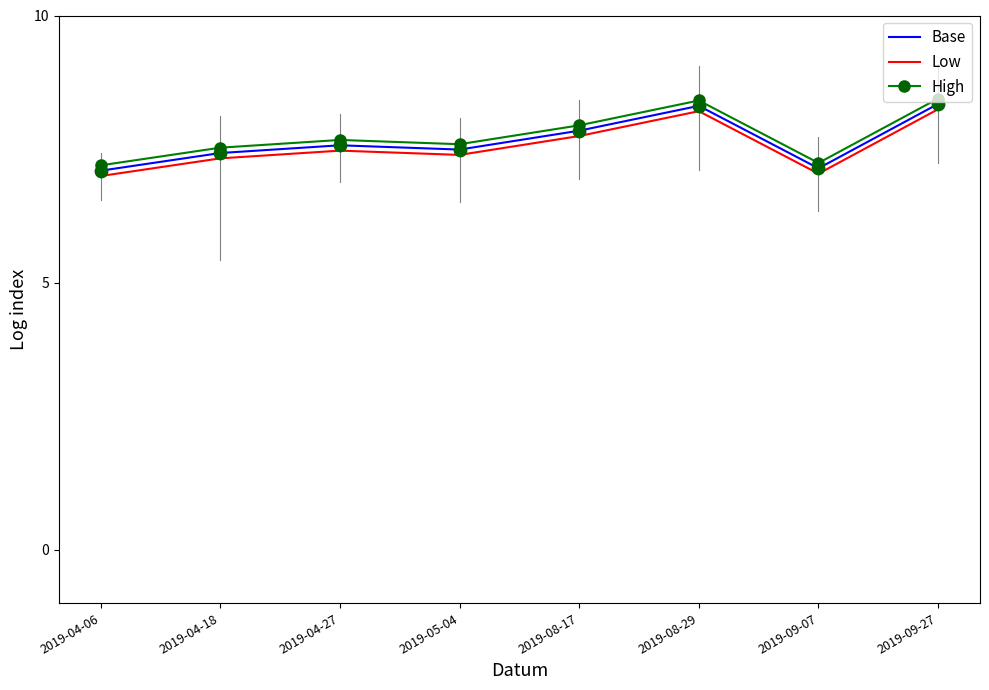

What position from the right is 2019-08-17?

4